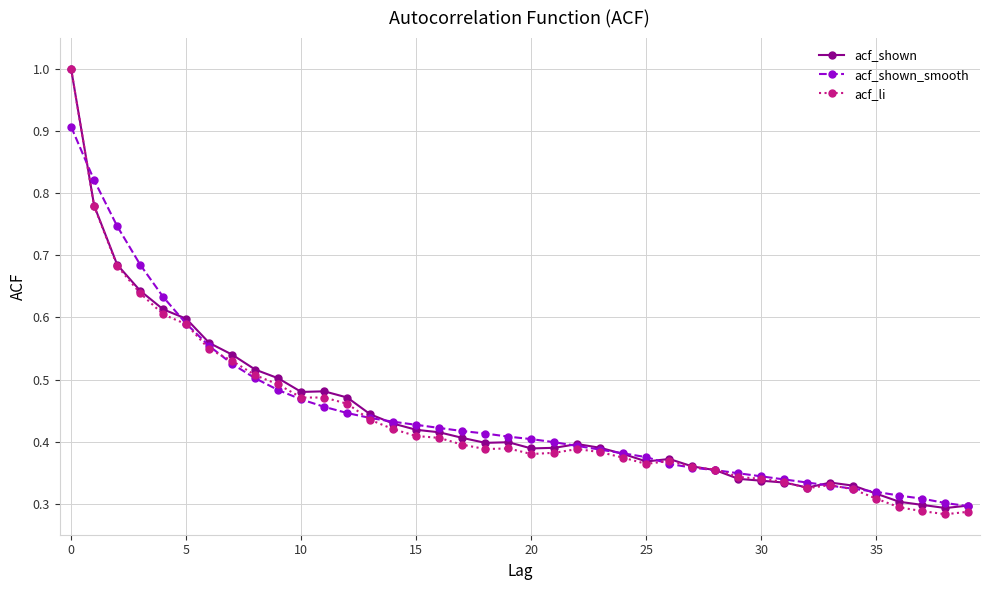

Which series has the largest range (max minus min)?

acf_li